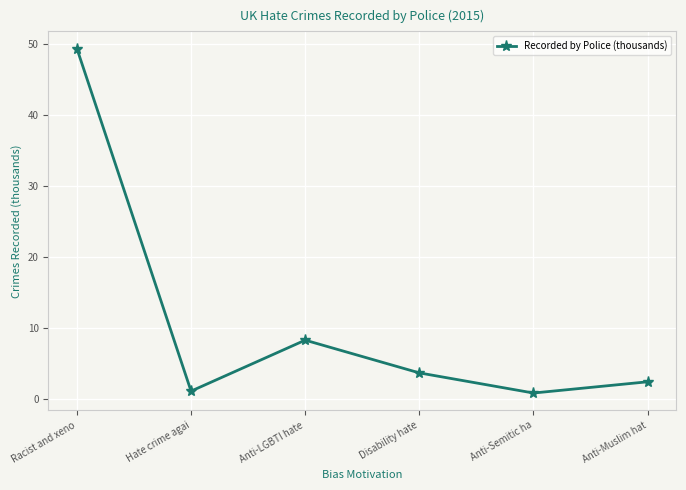

Which label corresponds to the largest value in the chart?

Racist and xeno